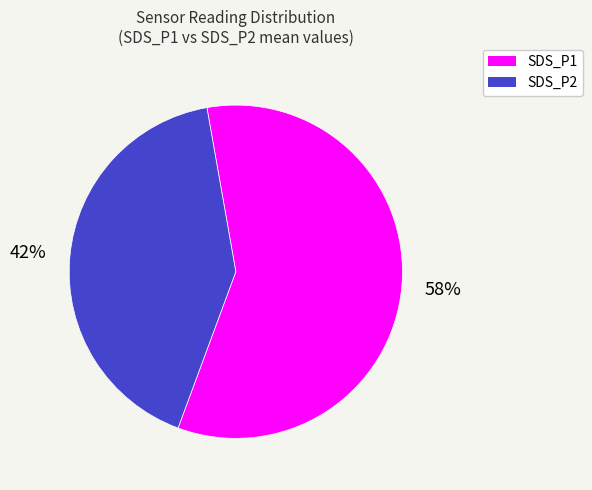

What is the ratio of the value at SDS_P2 to the value at SDS_P1?

0.7